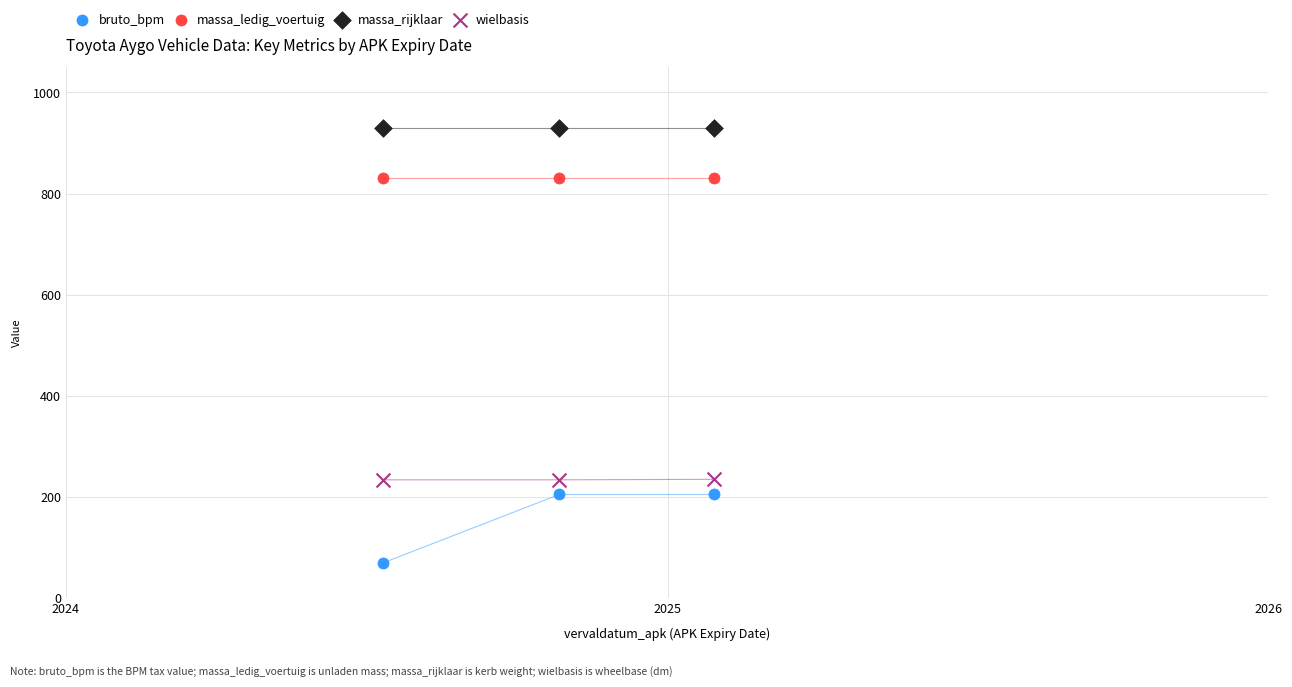

Across all data points, what is the average X value?

20019